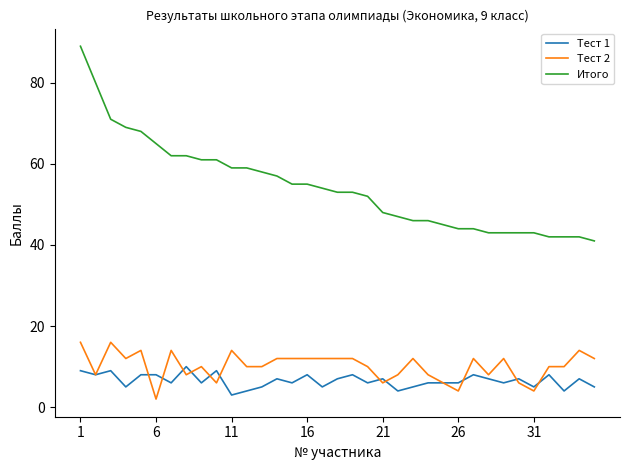

What is the average value of the Тест 1 series?

7